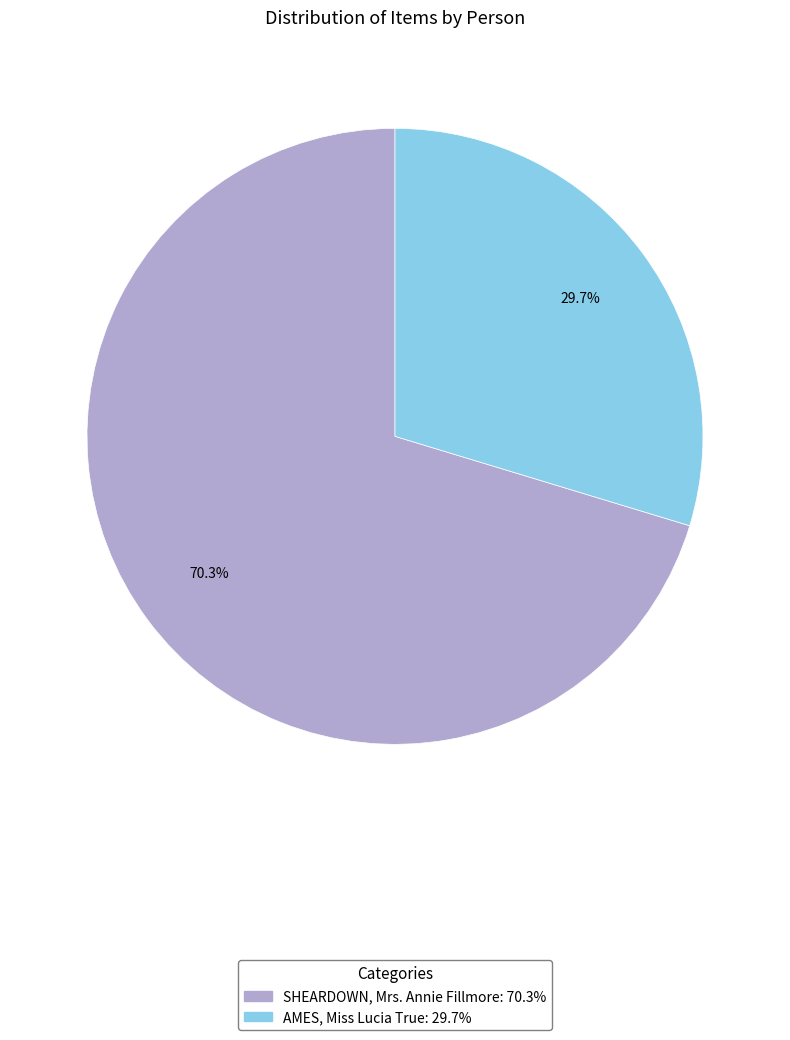

How many segments does this pie chart have?

2